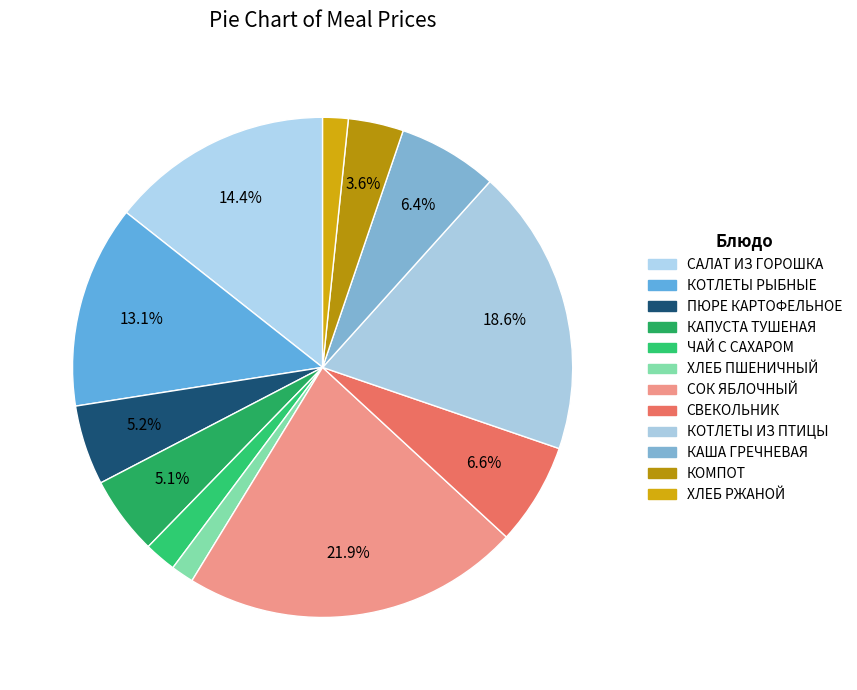

Between КОМПОТ and САЛАТ ИЗ ГОРОШКА, which is larger?

САЛАТ ИЗ ГОРОШКА